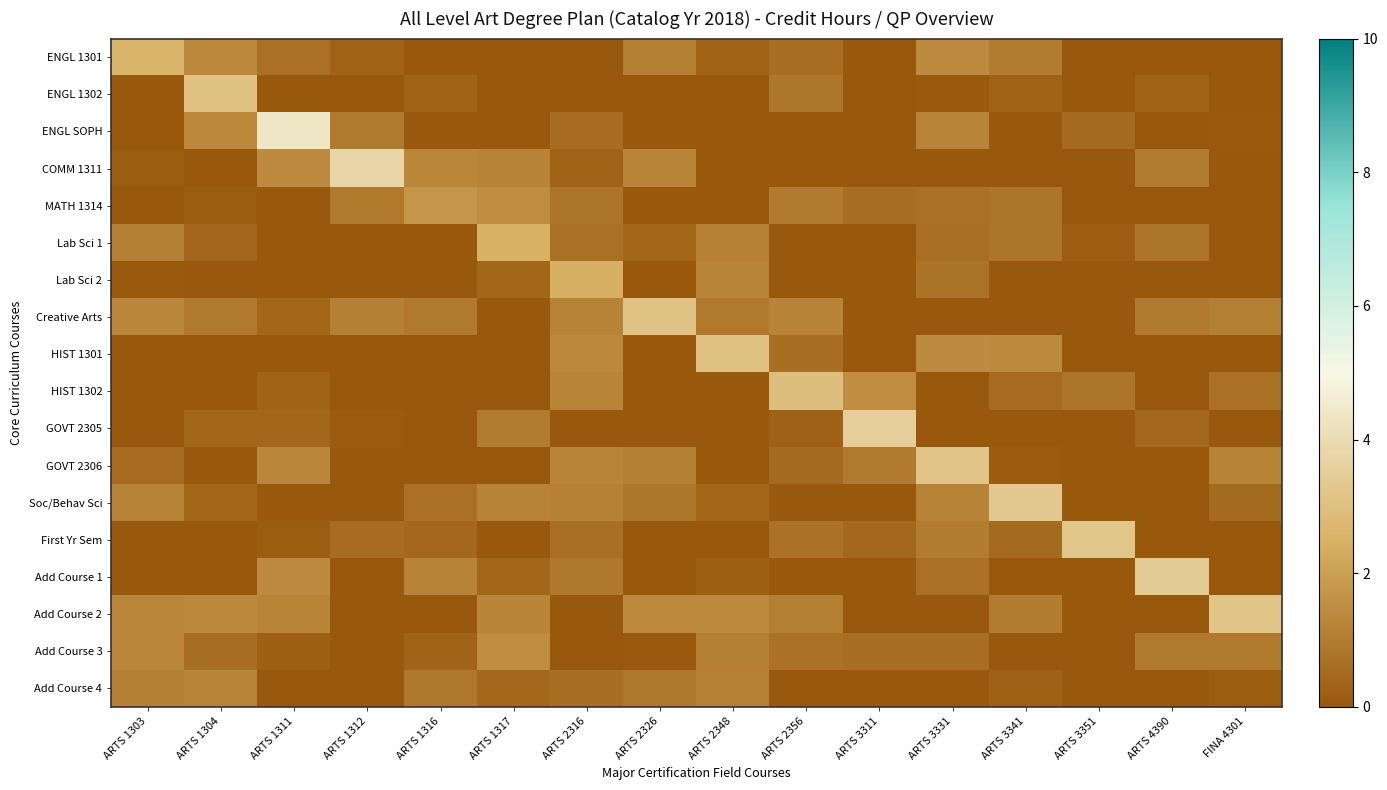

Reading left to right, what are all the values shown in this chart?

ENGL 1301: ARTS 1303=2.6	ARTS 1304=1.4	ARTS 1311=0.7	ARTS 1312=0.3	ARTS 1316=0.0	ARTS 1317=0.0	ARTS 2316=0.0	ARTS 2326=1.1	ARTS 2348=0.3	ARTS 2356=0.6	ARTS 3311=0.0	ARTS 3331=1.4	ARTS 3341=1.0	ARTS 3351=0.0	ARTS 4390=0.0	FINA 4301=0.0
ENGL 1302: ARTS 1303=0.0	ARTS 1304=3.1	ARTS 1311=0.0	ARTS 1312=0.0	ARTS 1316=0.3	ARTS 1317=0.0	ARTS 2316=0.0	ARTS 2326=0.0	ARTS 2348=0.0	ARTS 2356=0.9	ARTS 3311=0.0	ARTS 3331=0.0	ARTS 3341=0.3	ARTS 3351=0.0	ARTS 4390=0.3	FINA 4301=0.0
ENGL SOPH: ARTS 1303=0.0	ARTS 1304=1.3	ARTS 1311=4.4	ARTS 1312=0.9	ARTS 1316=0.0	ARTS 1317=0.0	ARTS 2316=0.6	ARTS 2326=0.0	ARTS 2348=0.0	ARTS 2356=0.0	ARTS 3311=0.0	ARTS 3331=1.2	ARTS 3341=0.0	ARTS 3351=0.5	ARTS 4390=0.0	FINA 4301=0.1
COMM 1311: ARTS 1303=0.1	ARTS 1304=0.0	ARTS 1311=1.4	ARTS 1312=3.8	ARTS 1316=1.3	ARTS 1317=1.2	ARTS 2316=0.3	ARTS 2326=1.3	ARTS 2348=0.0	ARTS 2356=0.0	ARTS 3311=0.0	ARTS 3331=0.0	ARTS 3341=0.0	ARTS 3351=0.0	ARTS 4390=1.0	FINA 4301=0.0
MATH 1314: ARTS 1303=0.0	ARTS 1304=0.1	ARTS 1311=0.0	ARTS 1312=0.9	ARTS 1316=1.7	ARTS 1317=1.5	ARTS 2316=0.8	ARTS 2326=0.0	ARTS 2348=0.0	ARTS 2356=0.9	ARTS 3311=0.6	ARTS 3331=0.7	ARTS 3341=0.8	ARTS 3351=0.0	ARTS 4390=0.0	FINA 4301=0.0
Lab Sci 1: ARTS 1303=1.1	ARTS 1304=0.4	ARTS 1311=0.0	ARTS 1312=0.0	ARTS 1316=0.0	ARTS 1317=2.5	ARTS 2316=0.7	ARTS 2326=0.4	ARTS 2348=1.2	ARTS 2356=0.0	ARTS 3311=0.0	ARTS 3331=0.6	ARTS 3341=0.8	ARTS 3351=0.2	ARTS 4390=0.8	FINA 4301=0.0
Lab Sci 2: ARTS 1303=0.1	ARTS 1304=0.0	ARTS 1311=0.0	ARTS 1312=0.0	ARTS 1316=0.0	ARTS 1317=0.4	ARTS 2316=2.4	ARTS 2326=0.0	ARTS 2348=1.2	ARTS 2356=0.0	ARTS 3311=0.0	ARTS 3331=0.8	ARTS 3341=0.0	ARTS 3351=0.0	ARTS 4390=0.0	FINA 4301=0.0
Creative Arts: ARTS 1303=1.3	ARTS 1304=0.9	ARTS 1311=0.4	ARTS 1312=1.1	ARTS 1316=0.9	ARTS 1317=0.0	ARTS 2316=1.2	ARTS 2326=3.1	ARTS 2348=0.9	ARTS 2356=1.2	ARTS 3311=0.0	ARTS 3331=0.0	ARTS 3341=0.0	ARTS 3351=0.0	ARTS 4390=1.0	FINA 4301=1.1
HIST 1301: ARTS 1303=0.0	ARTS 1304=0.0	ARTS 1311=0.0	ARTS 1312=0.0	ARTS 1316=0.0	ARTS 1317=0.0	ARTS 2316=1.3	ARTS 2326=0.0	ARTS 2348=3.1	ARTS 2356=0.6	ARTS 3311=0.0	ARTS 3331=1.4	ARTS 3341=1.4	ARTS 3351=0.0	ARTS 4390=0.0	FINA 4301=0.0
HIST 1302: ARTS 1303=0.0	ARTS 1304=0.0	ARTS 1311=0.3	ARTS 1312=0.0	ARTS 1316=0.0	ARTS 1317=0.0	ARTS 2316=1.2	ARTS 2326=0.0	ARTS 2348=0.0	ARTS 2356=3.0	ARTS 3311=1.5	ARTS 3331=0.0	ARTS 3341=0.5	ARTS 3351=0.8	ARTS 4390=0.0	FINA 4301=0.7
GOVT 2305: ARTS 1303=0.0	ARTS 1304=0.4	ARTS 1311=0.4	ARTS 1312=0.1	ARTS 1316=0.0	ARTS 1317=1.0	ARTS 2316=0.0	ARTS 2326=0.0	ARTS 2348=0.0	ARTS 2356=0.3	ARTS 3311=3.5	ARTS 3331=0.0	ARTS 3341=0.0	ARTS 3351=0.0	ARTS 4390=0.4	FINA 4301=0.0
GOVT 2306: ARTS 1303=0.6	ARTS 1304=0.0	ARTS 1311=1.3	ARTS 1312=0.0	ARTS 1316=0.0	ARTS 1317=0.0	ARTS 2316=1.3	ARTS 2326=1.1	ARTS 2348=0.0	ARTS 2356=0.5	ARTS 3311=1.0	ARTS 3331=3.2	ARTS 3341=0.1	ARTS 3351=0.0	ARTS 4390=0.0	FINA 4301=1.2
Soc/Behav Sci: ARTS 1303=1.2	ARTS 1304=0.4	ARTS 1311=0.0	ARTS 1312=0.0	ARTS 1316=0.7	ARTS 1317=1.2	ARTS 2316=1.2	ARTS 2326=0.8	ARTS 2348=0.4	ARTS 2356=0.0	ARTS 3311=0.0	ARTS 3331=1.2	ARTS 3341=3.3	ARTS 3351=0.0	ARTS 4390=0.0	FINA 4301=0.5
First Yr Sem: ARTS 1303=0.0	ARTS 1304=0.0	ARTS 1311=0.1	ARTS 1312=0.6	ARTS 1316=0.5	ARTS 1317=0.0	ARTS 2316=0.6	ARTS 2326=0.0	ARTS 2348=0.0	ARTS 2356=0.7	ARTS 3311=0.4	ARTS 3331=1.0	ARTS 3341=0.5	ARTS 3351=3.2	ARTS 4390=0.0	FINA 4301=0.0
Add Course 1: ARTS 1303=0.0	ARTS 1304=0.0	ARTS 1311=1.4	ARTS 1312=0.0	ARTS 1316=1.2	ARTS 1317=0.4	ARTS 2316=0.9	ARTS 2326=0.0	ARTS 2348=0.2	ARTS 2356=0.0	ARTS 3311=0.0	ARTS 3331=0.7	ARTS 3341=0.0	ARTS 3351=0.0	ARTS 4390=3.4	FINA 4301=0.0
Add Course 2: ARTS 1303=1.3	ARTS 1304=1.4	ARTS 1311=1.2	ARTS 1312=0.0	ARTS 1316=0.0	ARTS 1317=1.3	ARTS 2316=0.0	ARTS 2326=1.4	ARTS 2348=1.4	ARTS 2356=1.1	ARTS 3311=0.0	ARTS 3331=0.0	ARTS 3341=1.1	ARTS 3351=0.0	ARTS 4390=0.0	FINA 4301=3.2
Add Course 3: ARTS 1303=1.3	ARTS 1304=0.6	ARTS 1311=0.2	ARTS 1312=0.0	ARTS 1316=0.3	ARTS 1317=1.5	ARTS 2316=0.0	ARTS 2326=0.1	ARTS 2348=1.1	ARTS 2356=0.7	ARTS 3311=0.6	ARTS 3331=0.6	ARTS 3341=0.0	ARTS 3351=0.0	ARTS 4390=0.9	FINA 4301=0.9
Add Course 4: ARTS 1303=1.1	ARTS 1304=1.2	ARTS 1311=0.0	ARTS 1312=0.0	ARTS 1316=0.9	ARTS 1317=0.4	ARTS 2316=0.6	ARTS 2326=0.9	ARTS 2348=1.2	ARTS 2356=0.0	ARTS 3311=0.0	ARTS 3331=0.0	ARTS 3341=0.2	ARTS 3351=0.0	ARTS 4390=0.0	FINA 4301=0.1